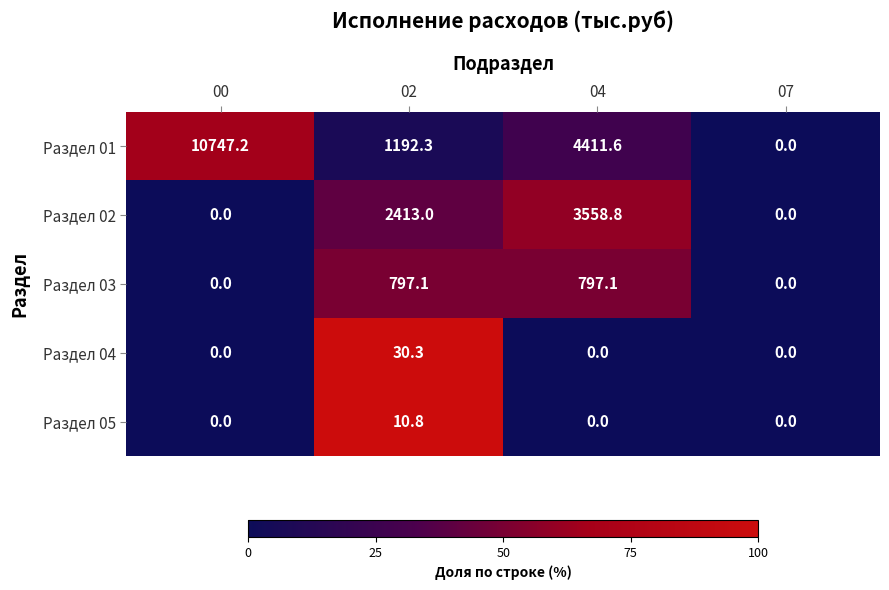

What is the sum of the Раздел 05 values at 02 and 04?

10.8